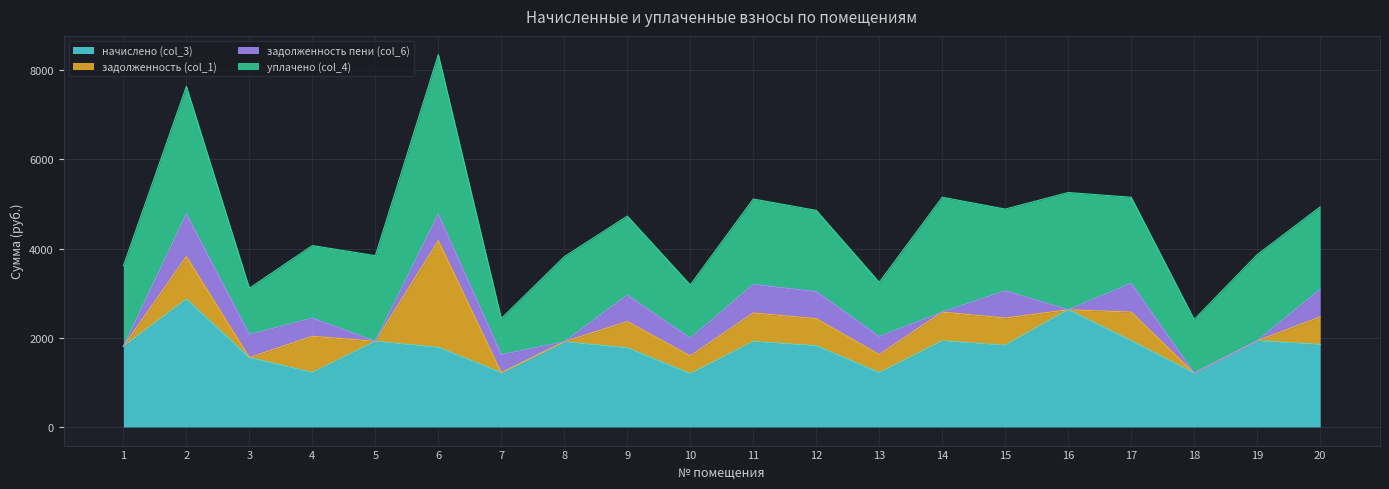

Rank the series by their maximum value, from highest to lowest.

уплачено (col_4), начислено (col_3), задолженность (col_1), задолженность пени (col_6)